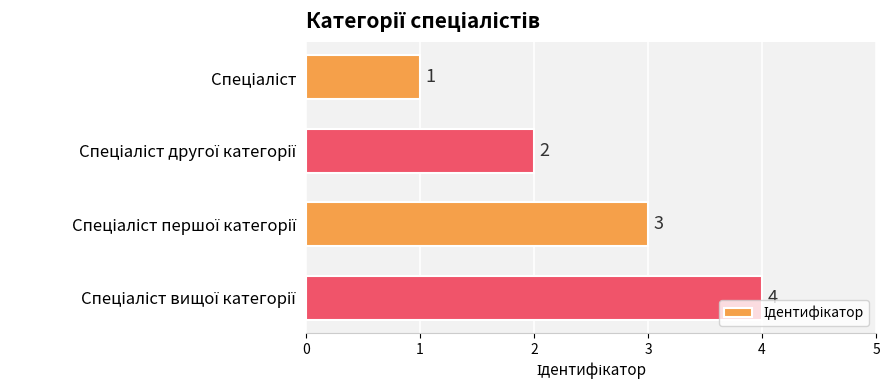

What is the difference between the maximum and minimum values?

3